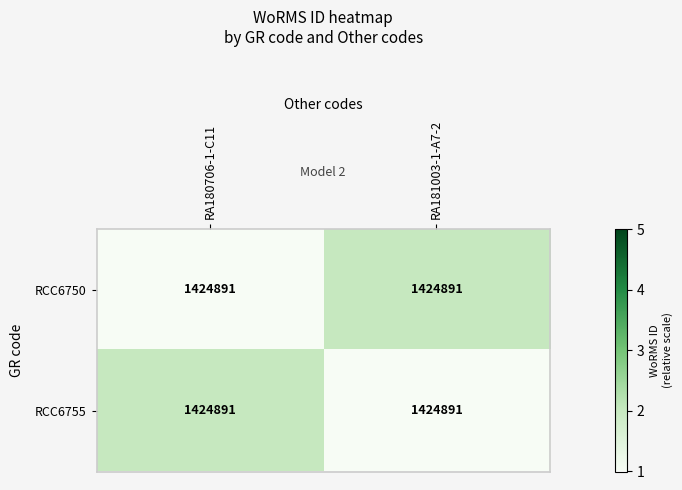

Is it true that RCC6750 equals 1 at RA180706-1-C11?

True